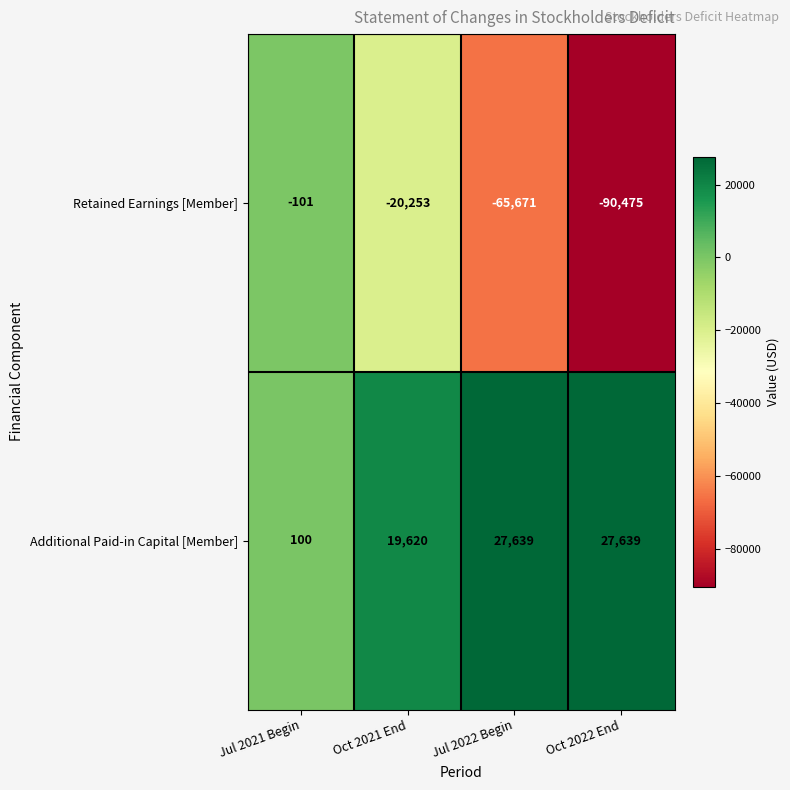

At which category is the sum across all series the highest?

Jul 2021 Begin